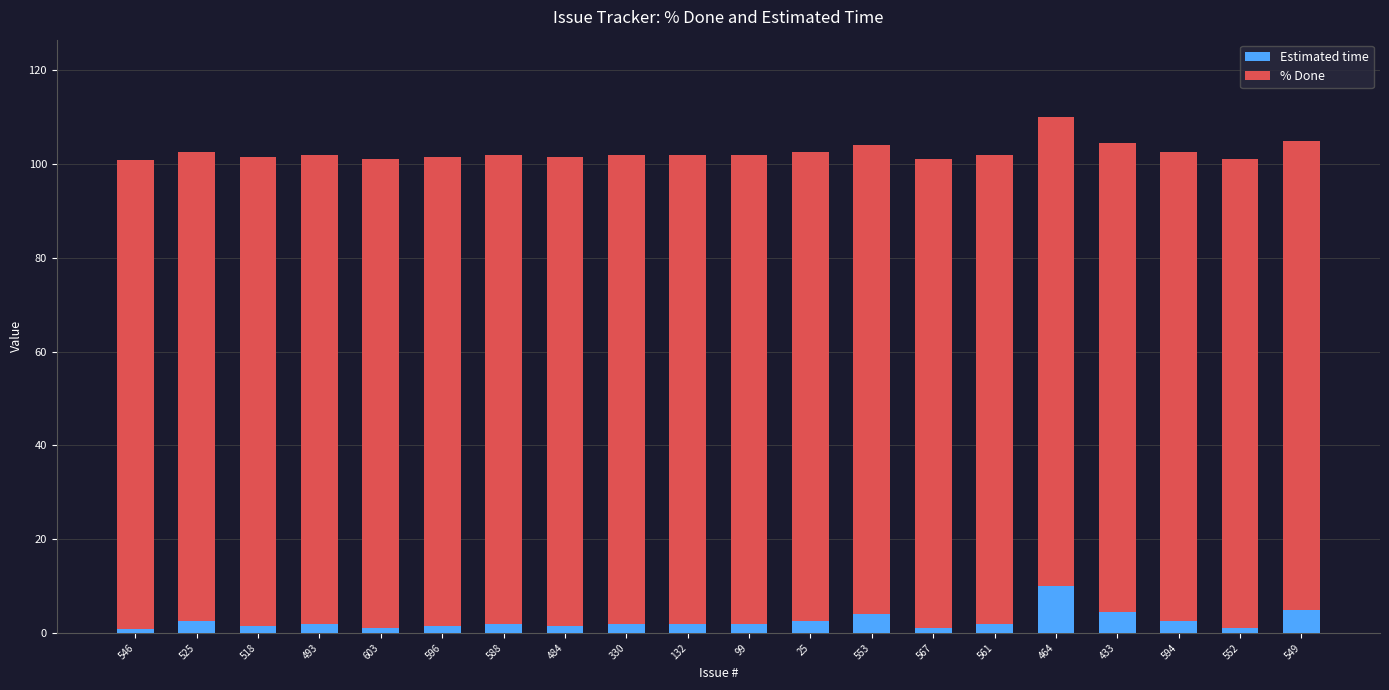

What is the maximum value for Estimated time?

10.0